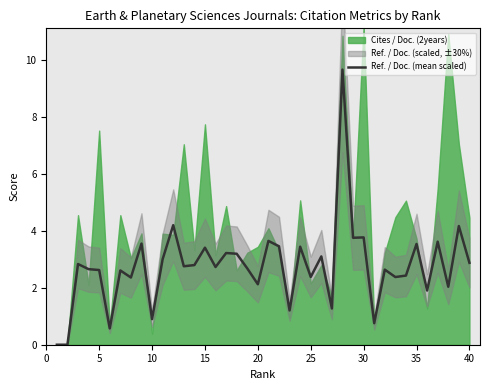

The Ref. / Doc. (mean scaled) series shows 5.1 at 40. True or false?

False